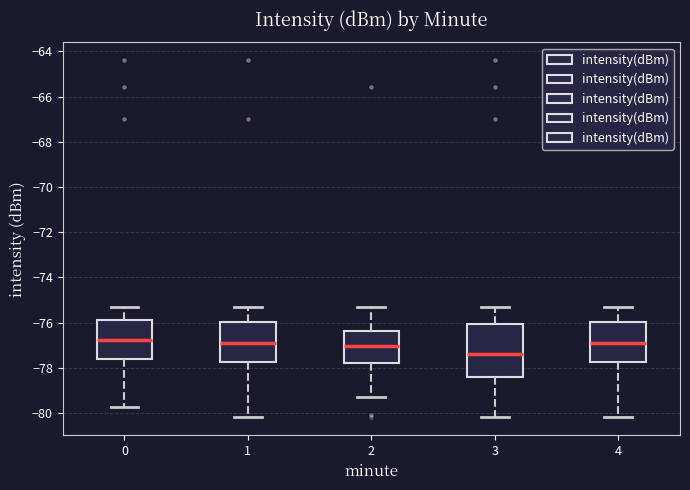

Reading left to right, read every box against the y-axis: the position of its median line, the range the box covers, and the ends of its whiskers. The values are not printed on the chart, so give them approximately, as read against the axis.

0: median -76.8, box -77.6 to -75.8, whiskers -79.8 to -75.2
1: median -76.8, box -77.8 to -76.0, whiskers -80.2 to -75.2
2: median -77.0, box -77.8 to -76.4, whiskers -79.2 to -75.2
3: median -77.4, box -78.4 to -76.0, whiskers -80.2 to -75.4
4: median -76.8, box -77.8 to -76.0, whiskers -80.2 to -75.2